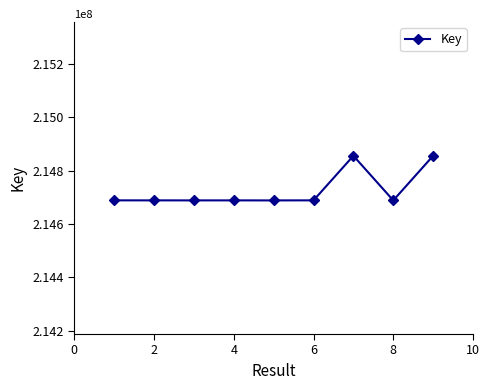

True or false: the data has more than 0 interior local peaks.

True